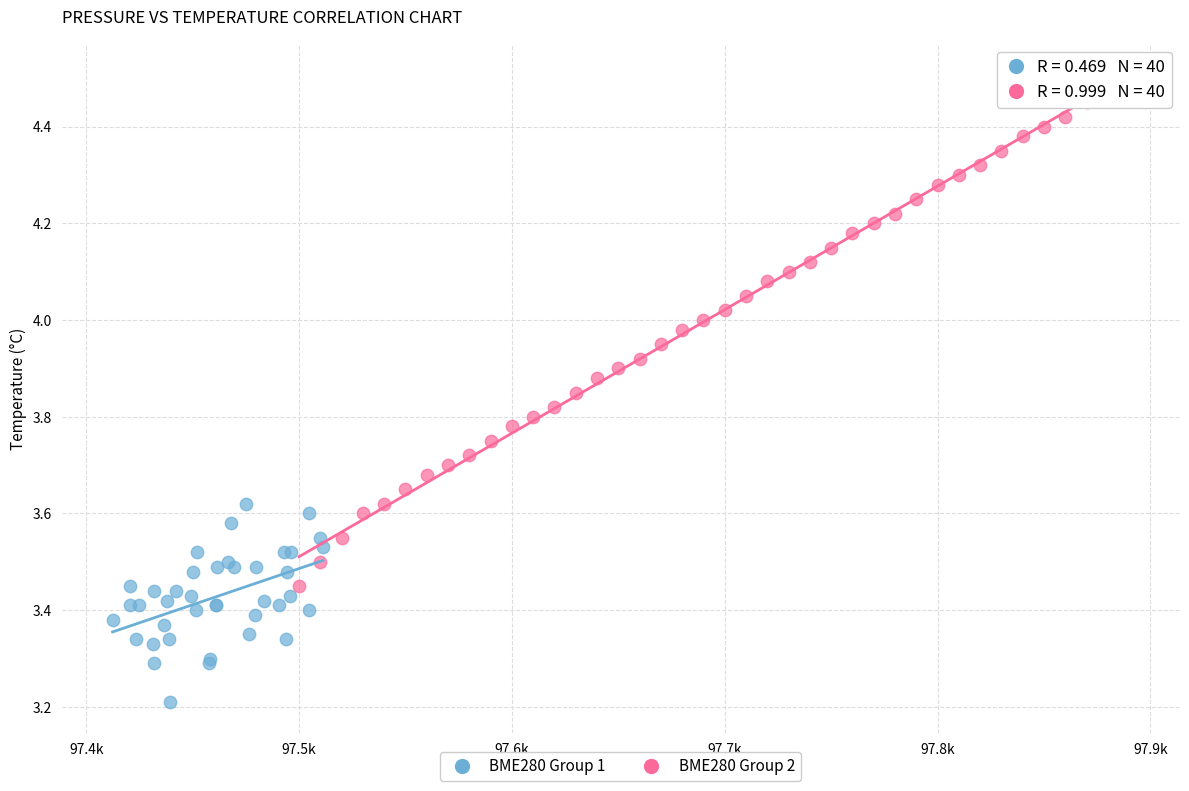

Which series contains the highest Y value?

BME280 Group 2